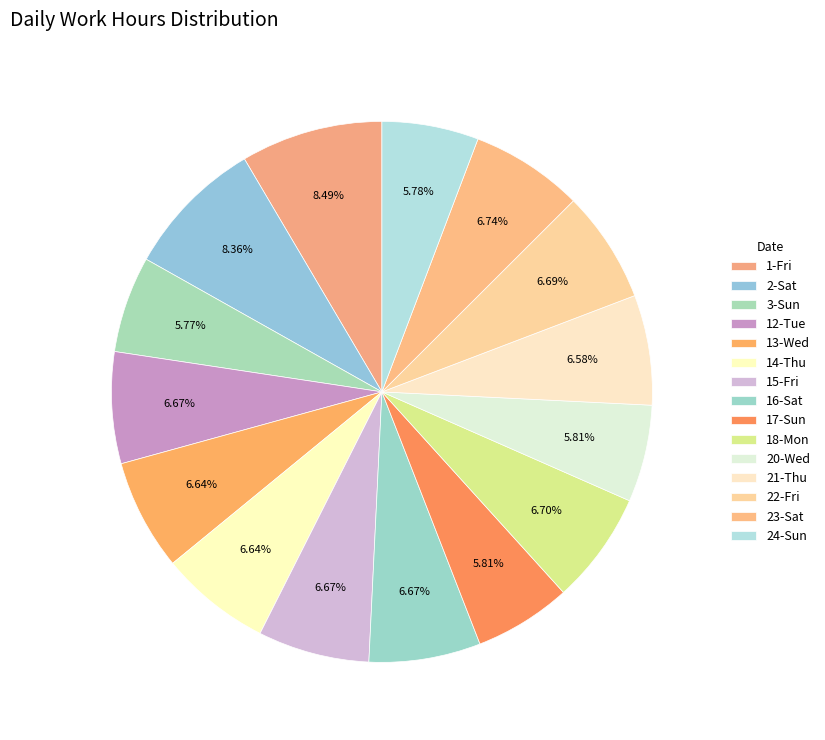

What portion of the pie excludes 16-Sat?

93.3%